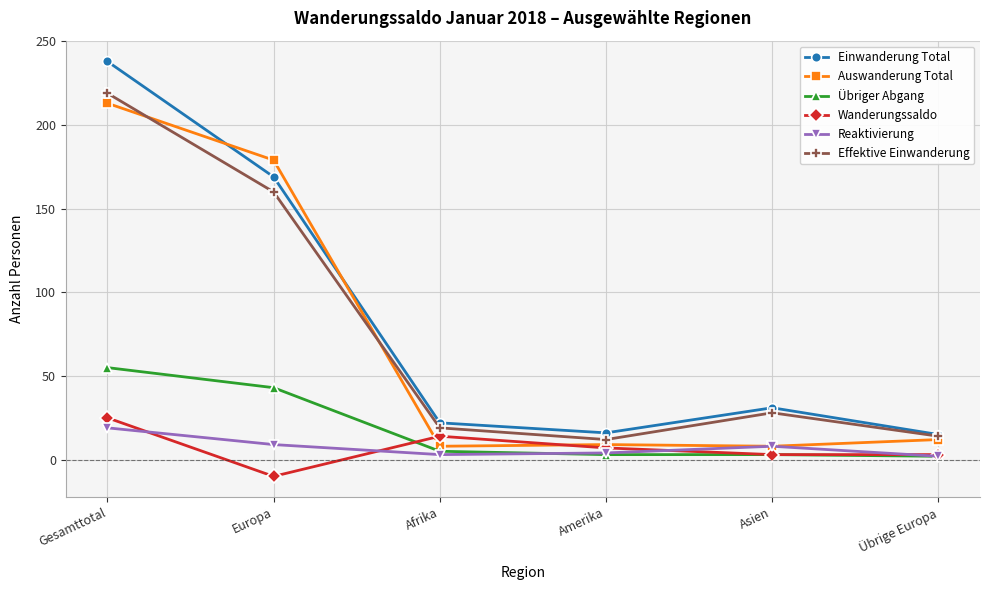

What is the lowest value of the Auswanderung Total series?

8